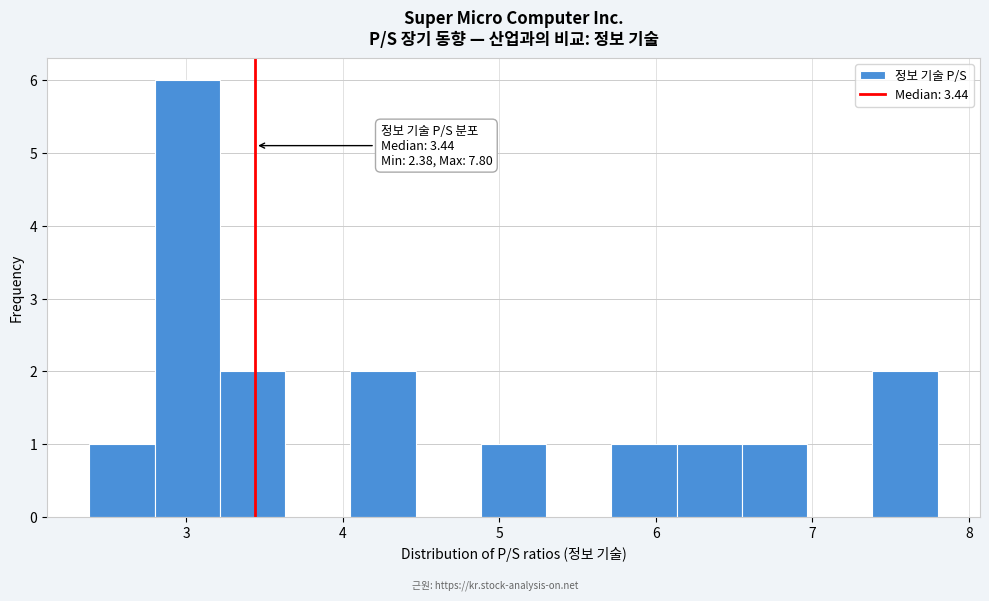

Over which range of the x-axis is the bar tallest?

2.8 to 3.2